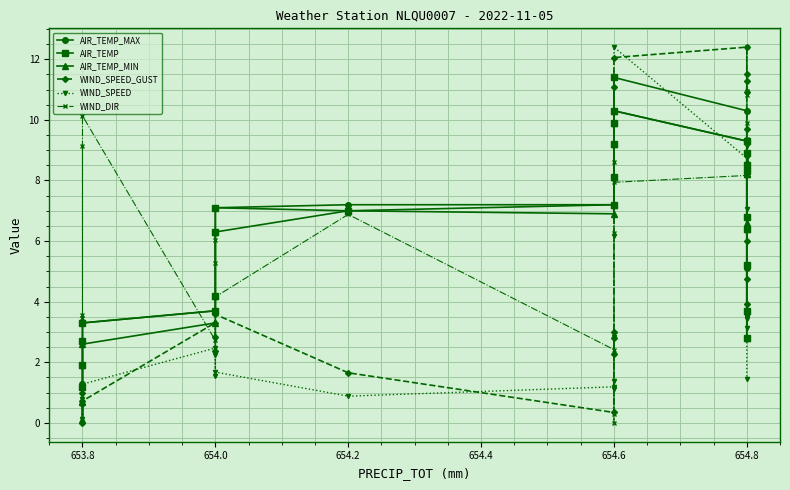

True or false: AIR_TEMP_MAX and AIR_TEMP_MIN intersect in this chart.

False